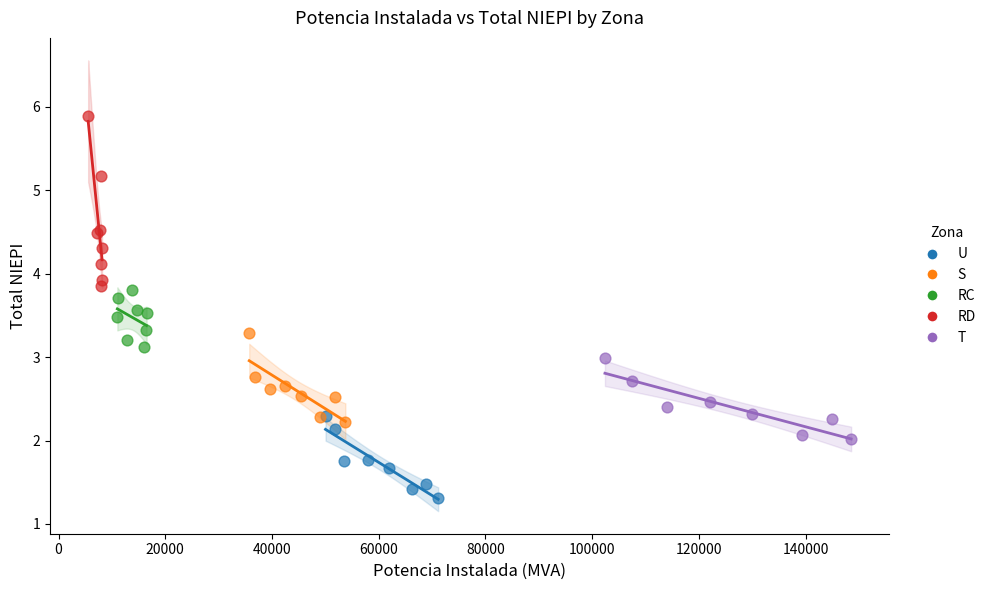

Which series reaches the minimum Y coordinate?

U